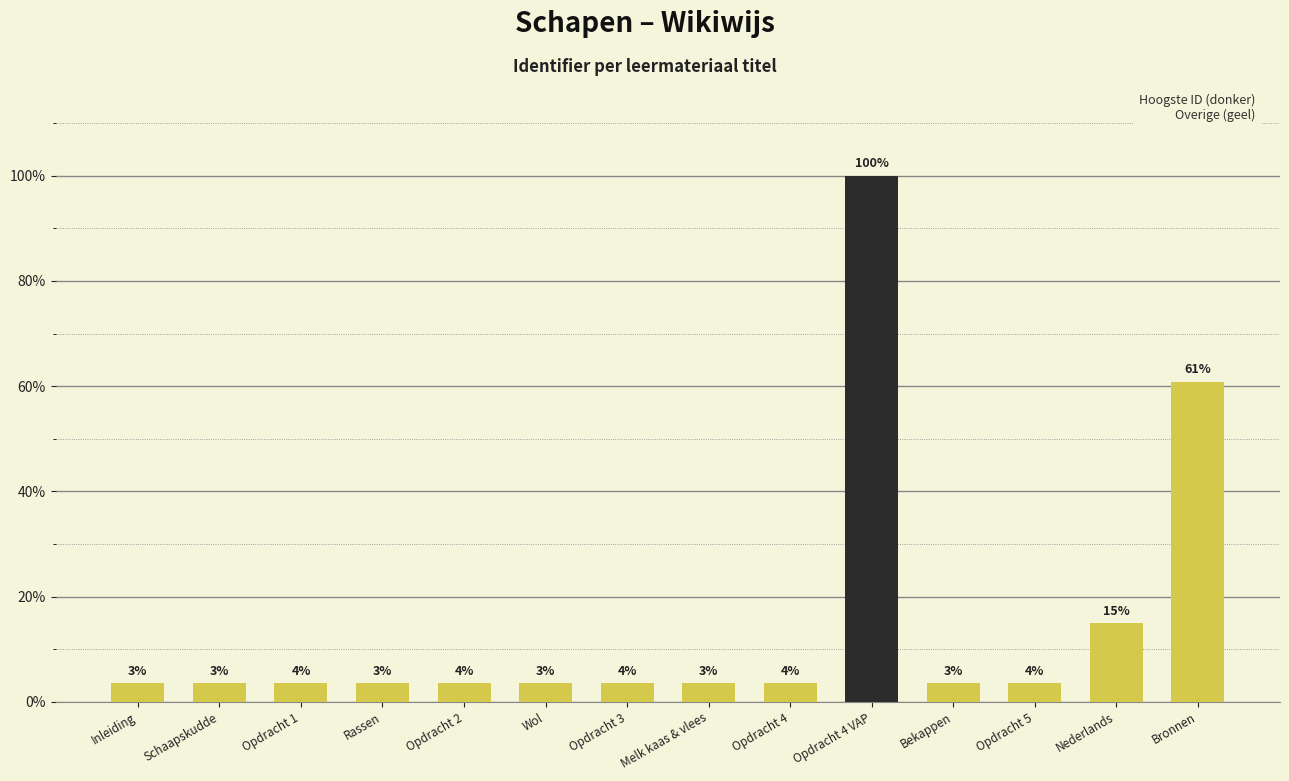

Does the chart contain any negative values?

No